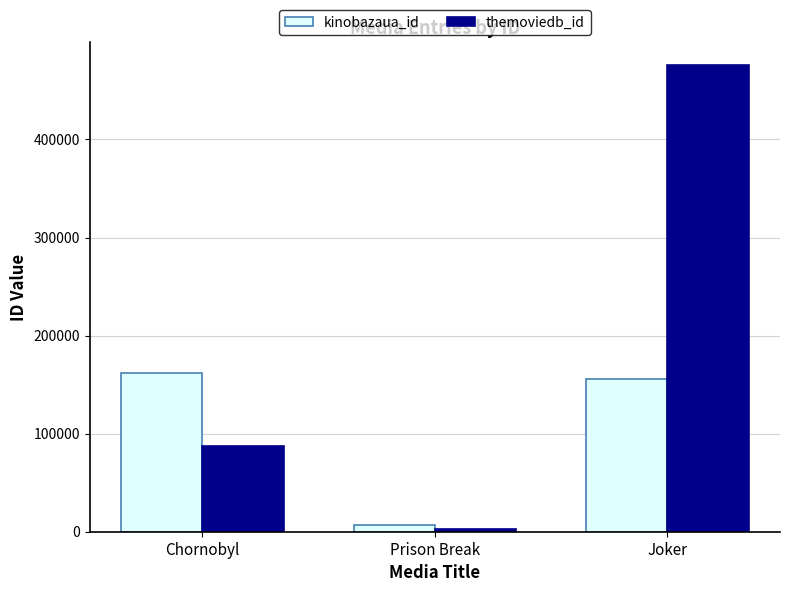

At which label is themoviedb_id closest to 238922?

Chornobyl